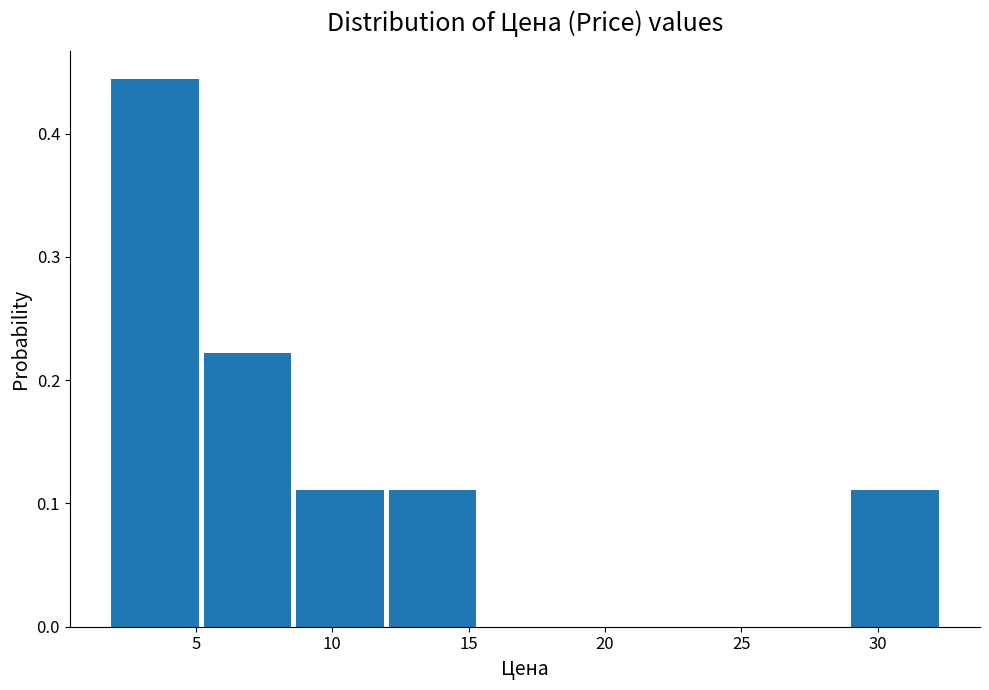

What is the height of the bar covering 29.0 to 32.5 on the x-axis? Neither the bar edges nor the heights are printed on the chart, so give them approximately, as read against the axes.

0.11